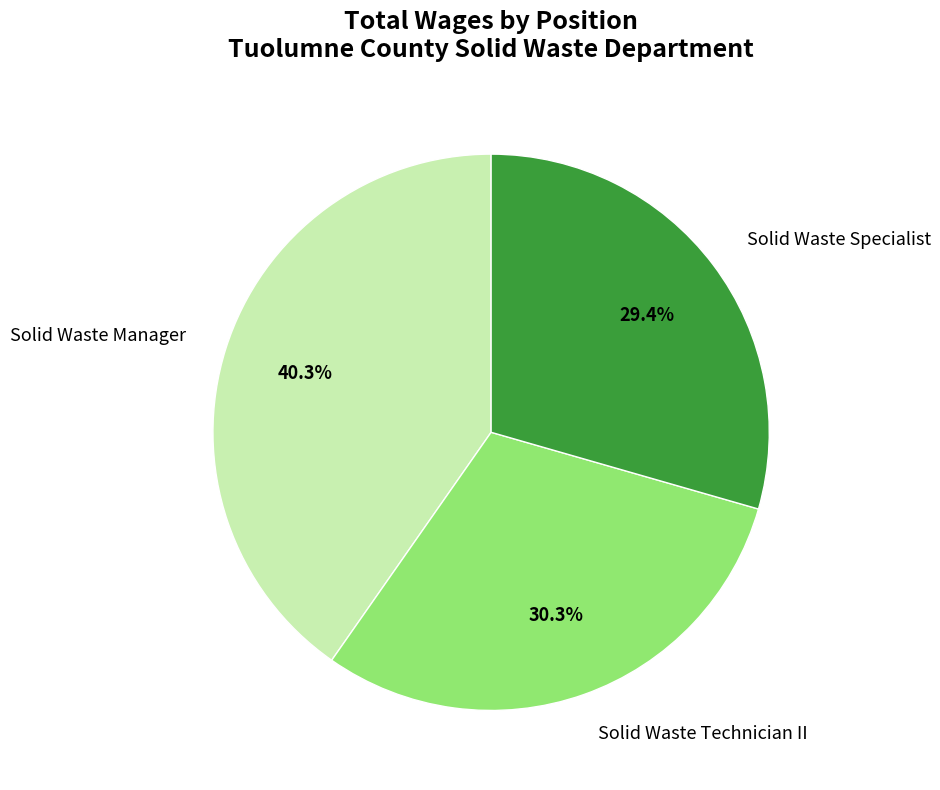

True or false: Solid Waste Specialist accounts for 29% of the total.

True